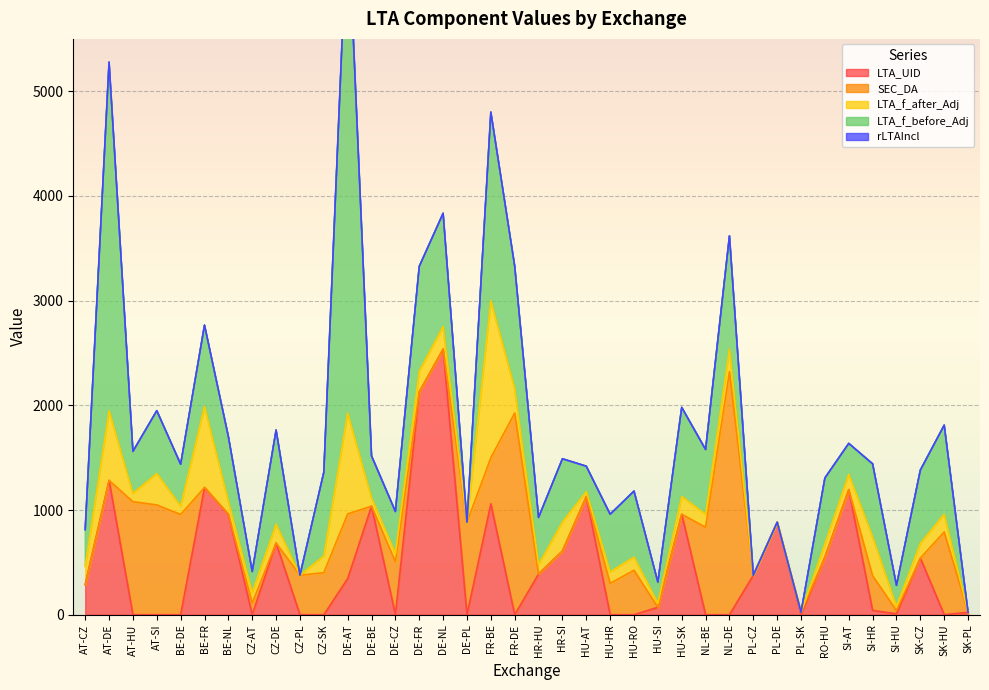

How many interior local valleys does the LTA_UID series have?

7